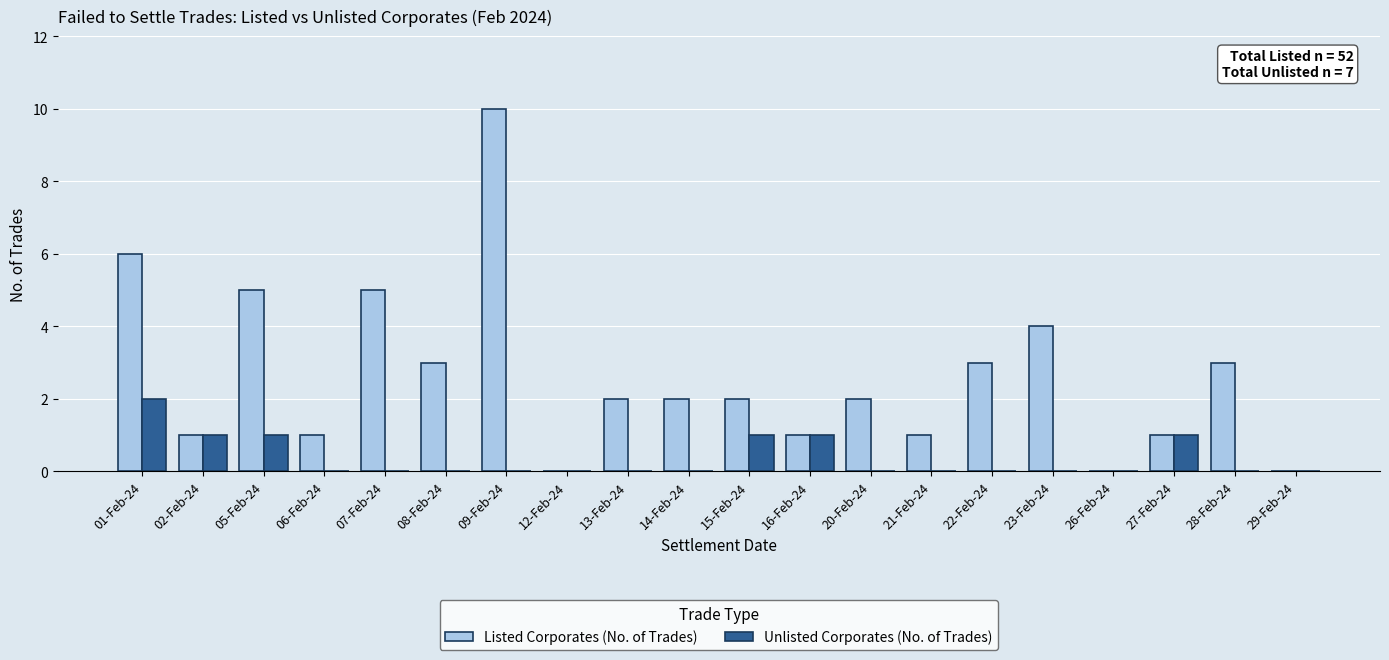

How many categories are shown in the chart?

20